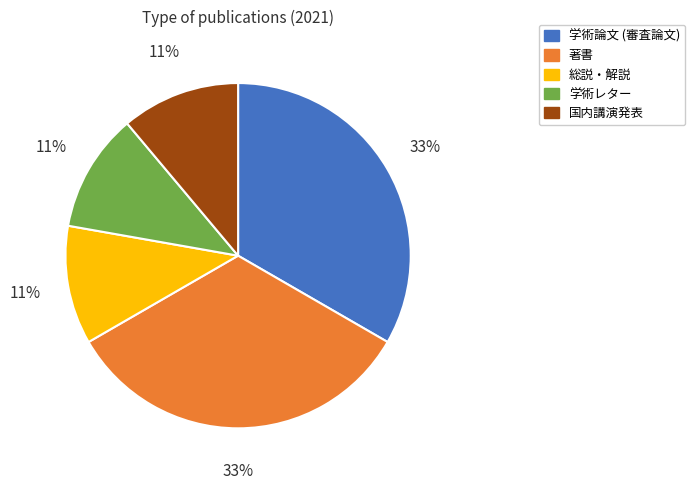

The 総説・解説 slice represents 11% of the pie. True or false?

True